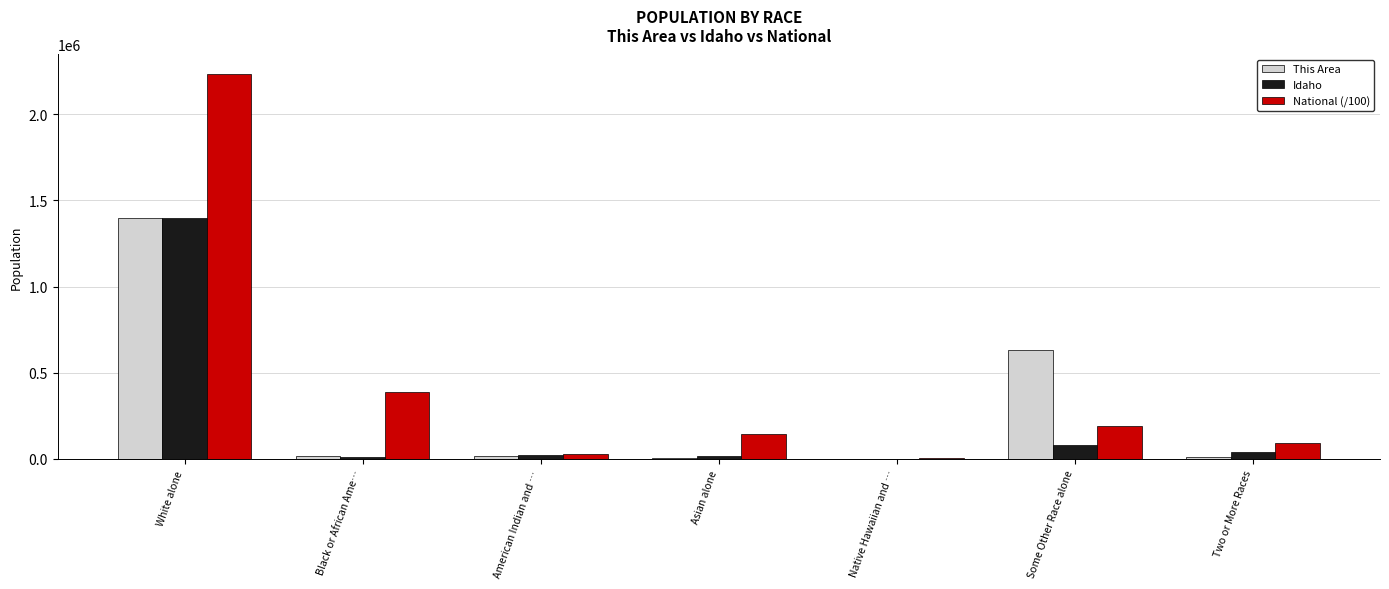

At which category does the chart reach its peak across all series?

White alone